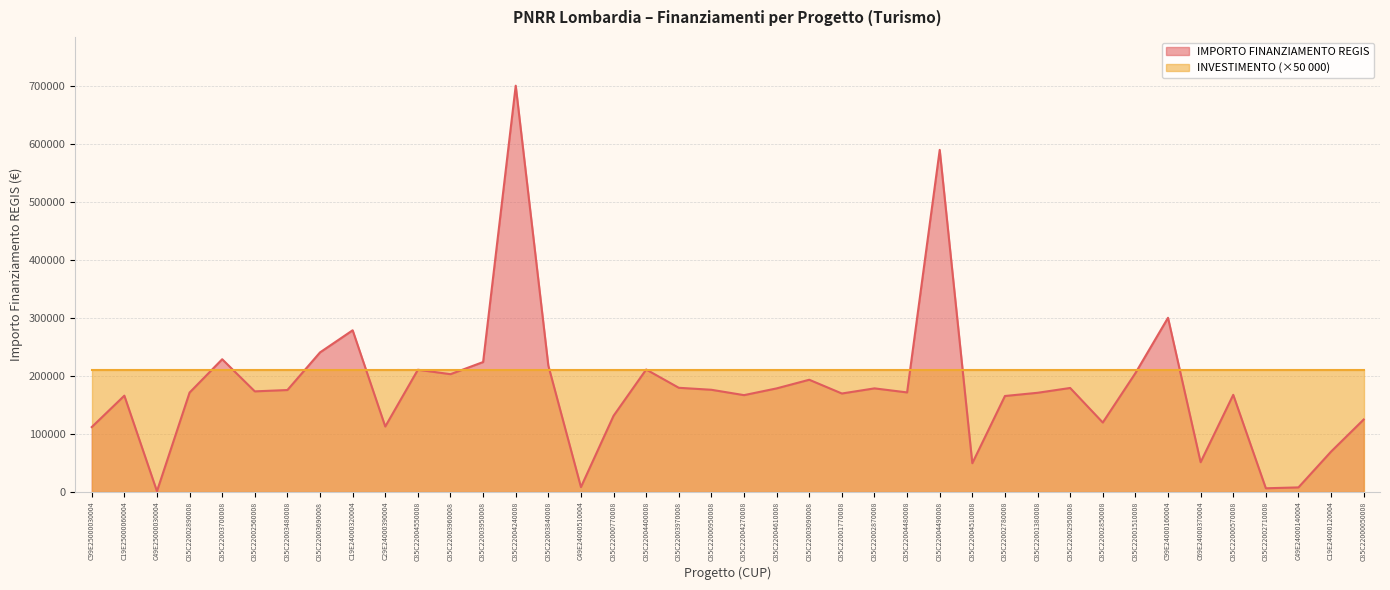

What position from the left is C49E25000030004?

3